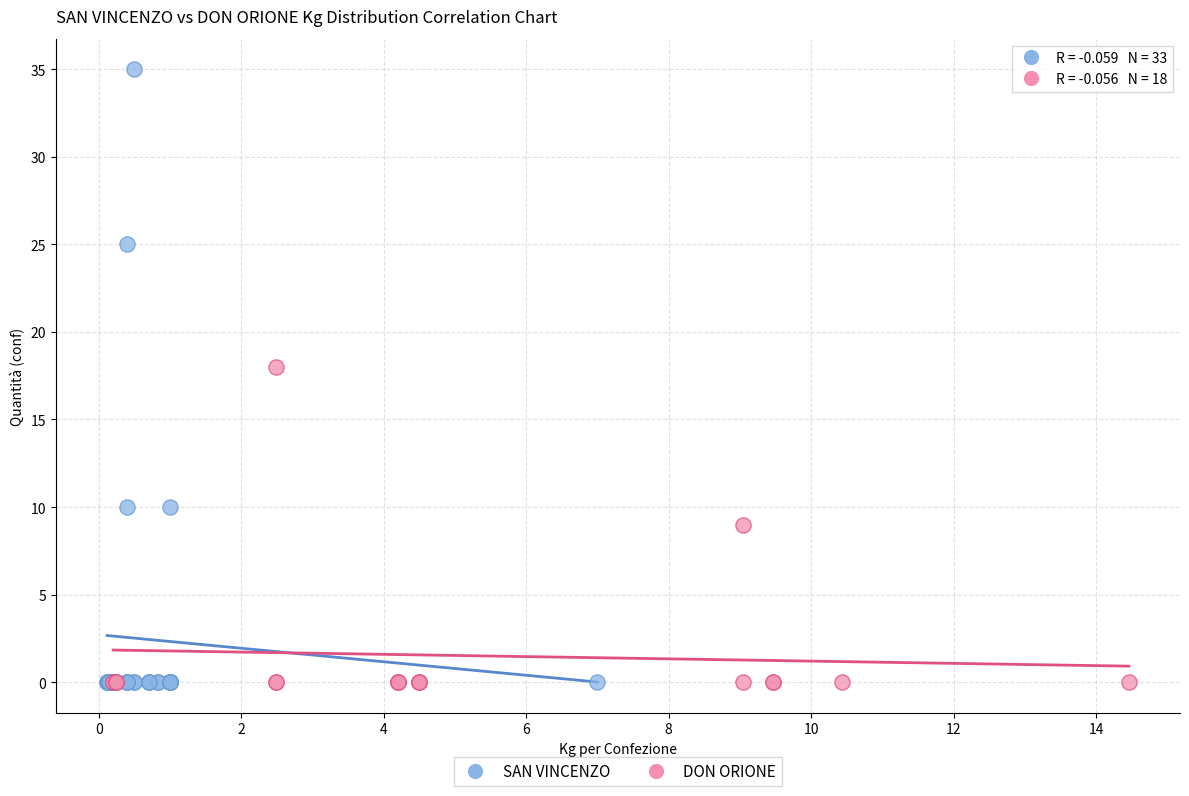

What are all the series names shown in the legend?

SAN VINCENZO, DON ORIONE